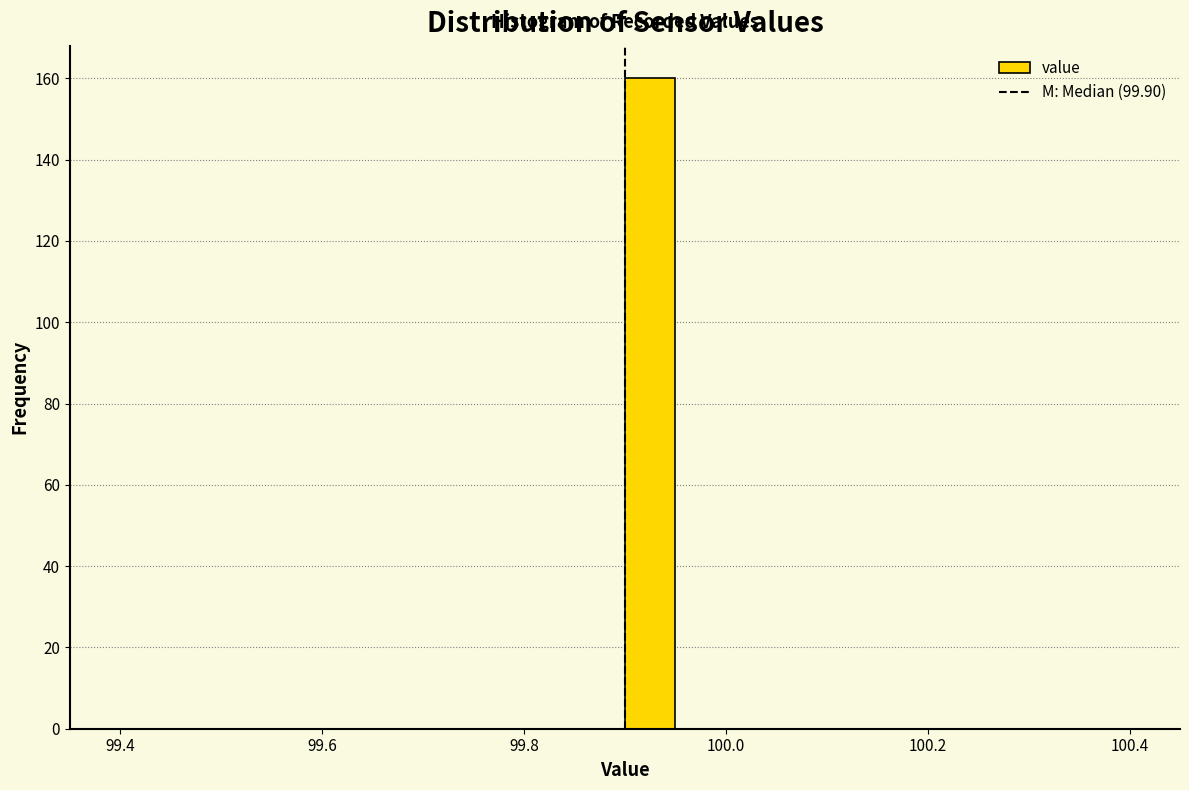

Around what value on the x-axis is the tallest bar? Give the approximate position of its centre, as read against the axis.

99.92